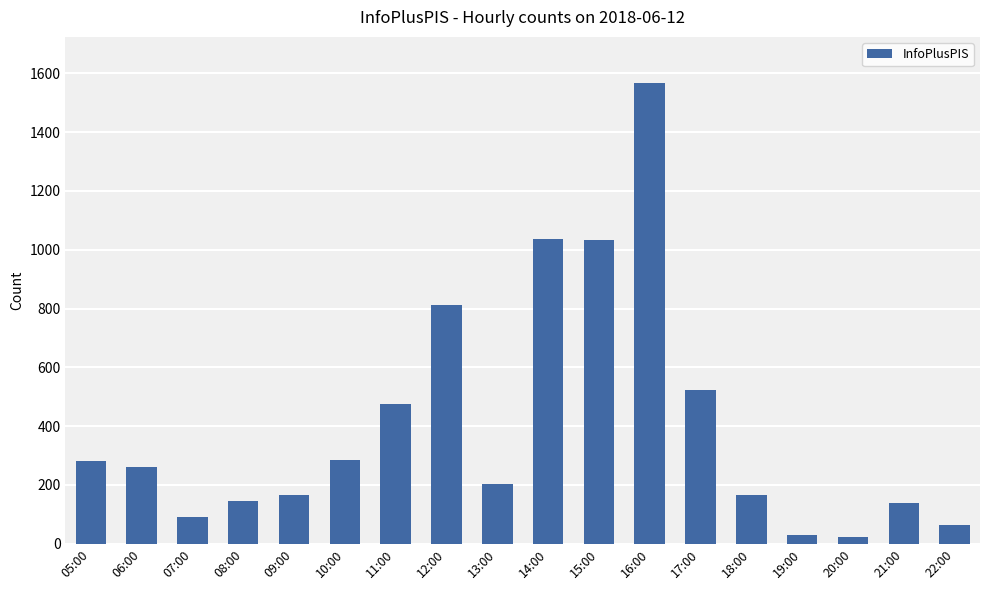

Which has a higher value, 14:00 or 19:00?

14:00